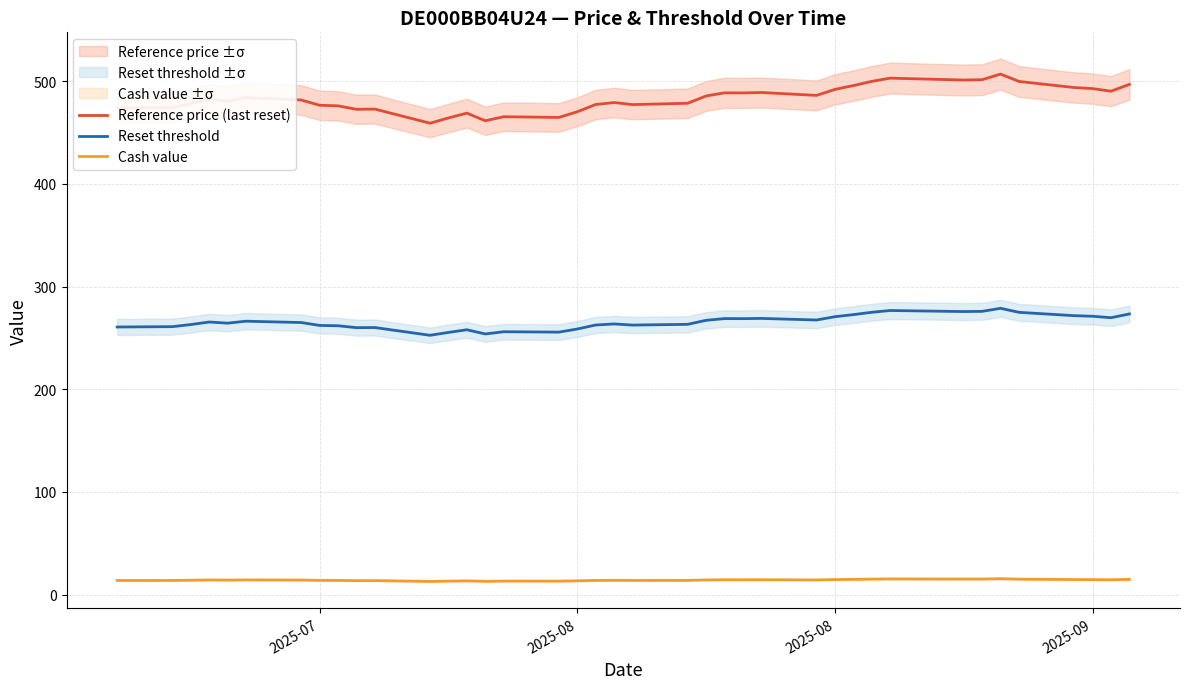

What is the sum of all Reference price (last reset) values?

18831.5